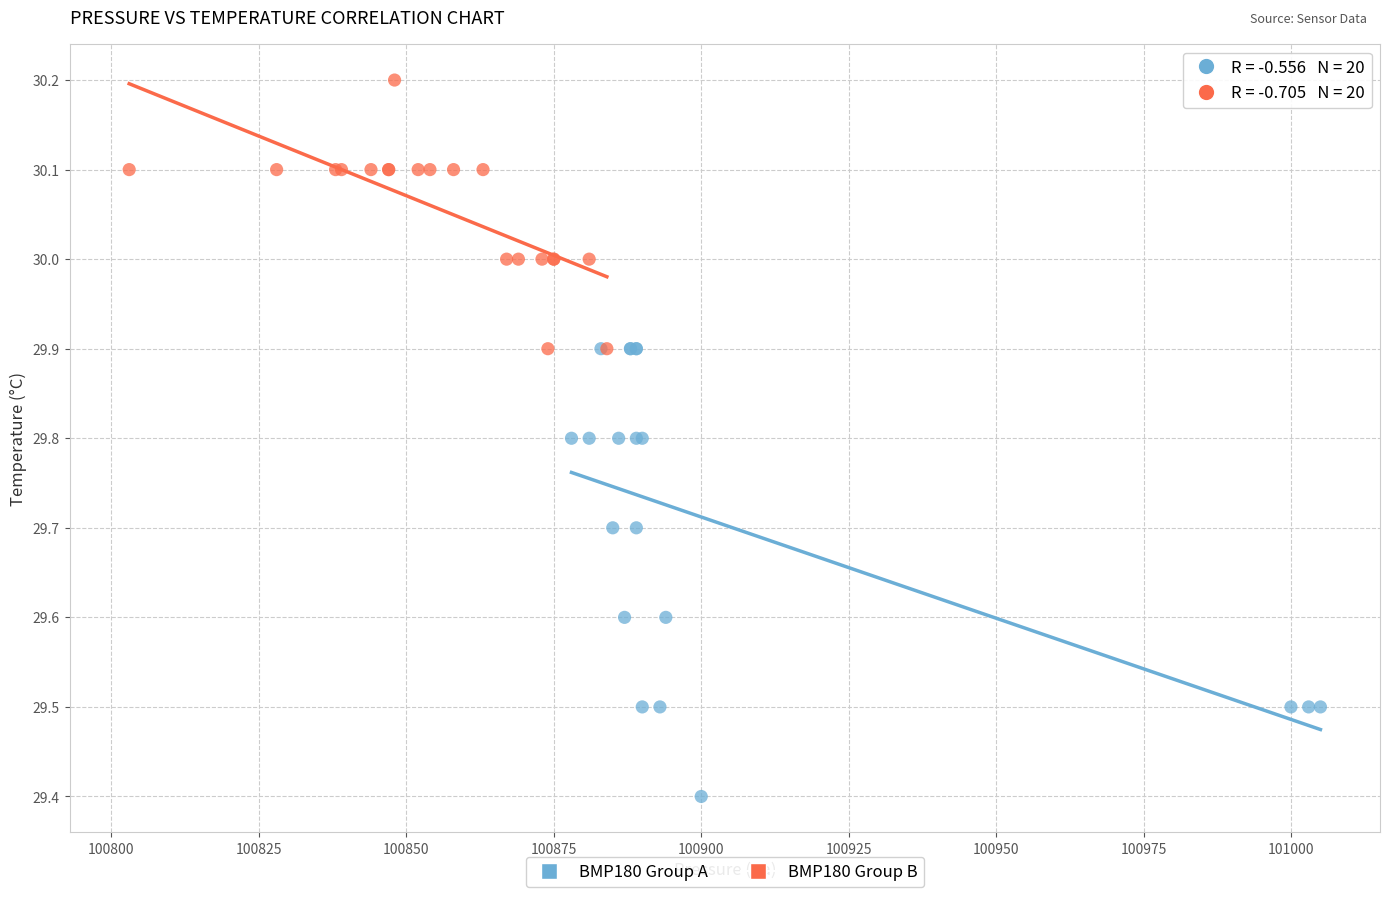

Which series reaches the maximum Y coordinate?

BMP180 Group B